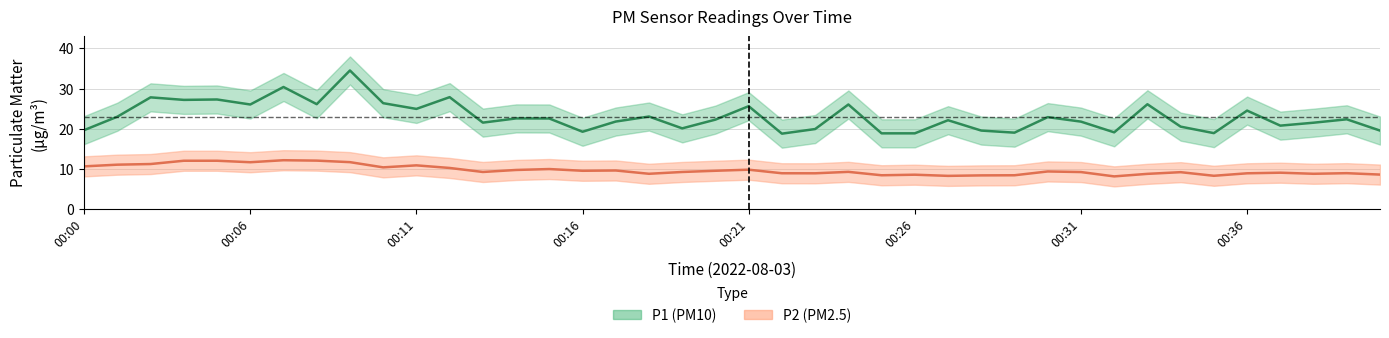

The value of P2 at 00:10 is 10.3. True or false?

True